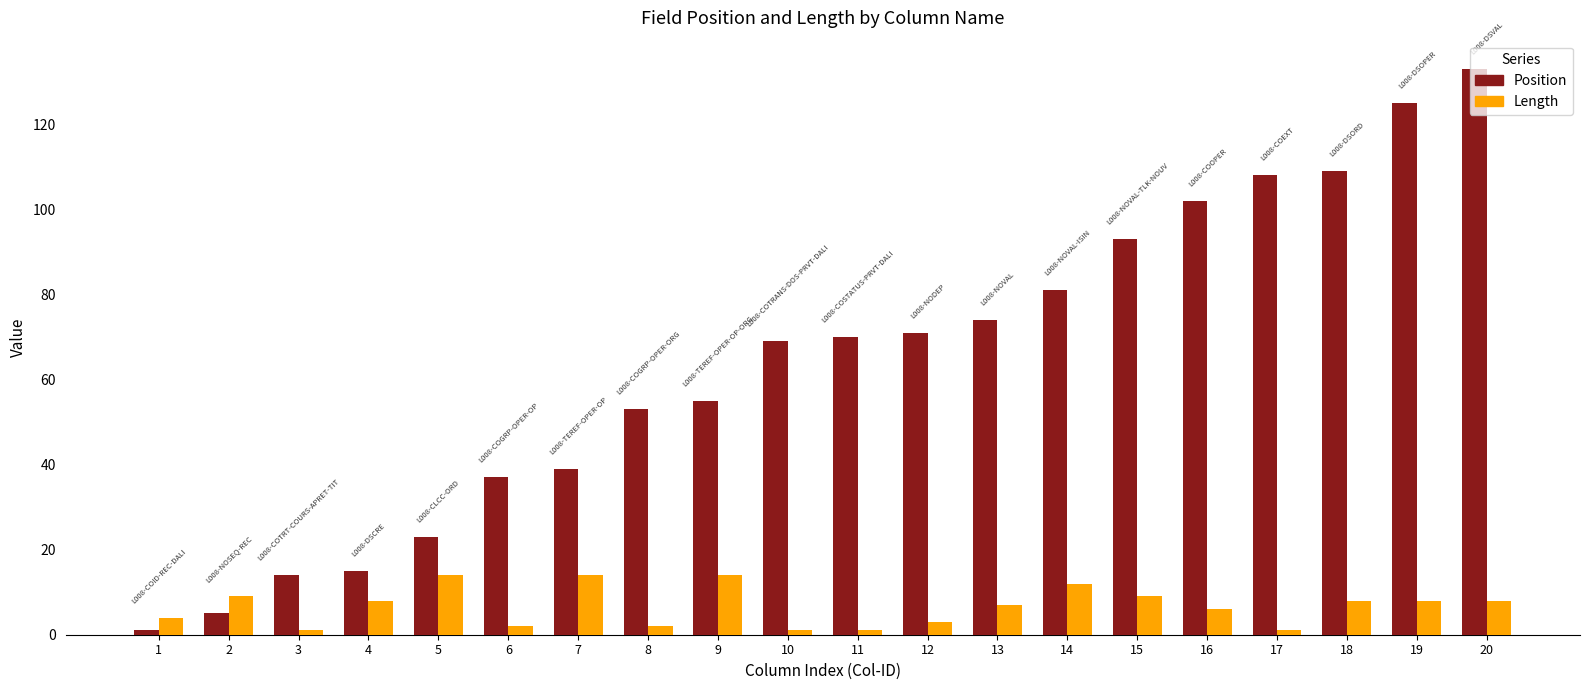

Between 15 and 18, which series saw the biggest shift?

Position